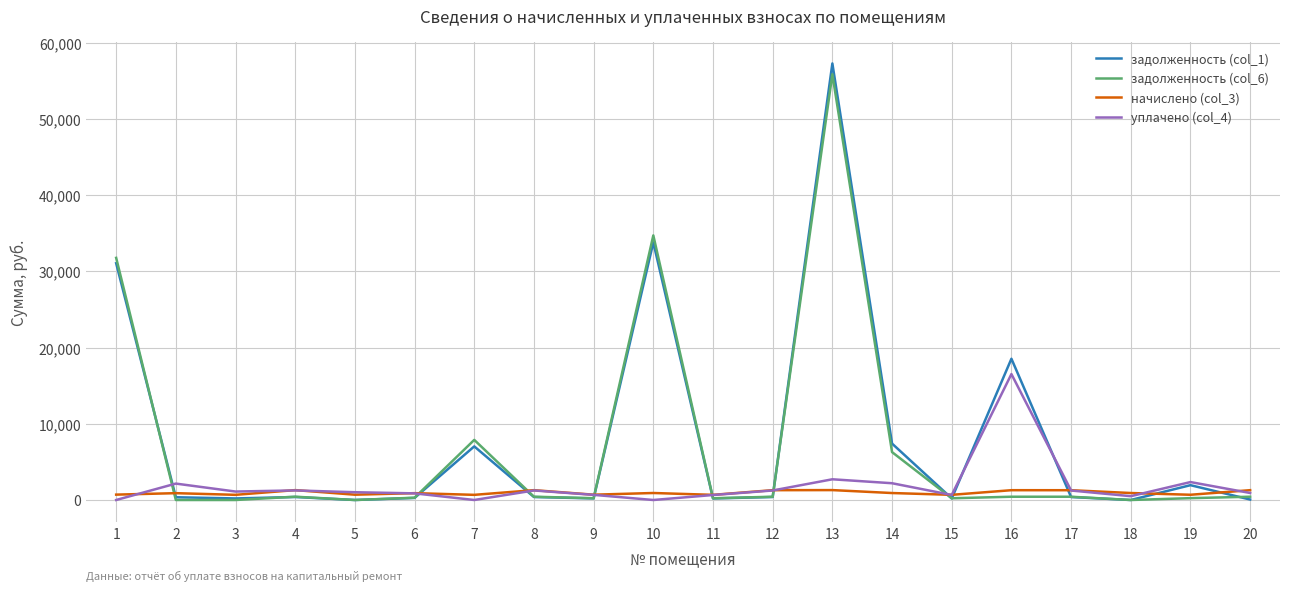

The value of уплачено (col_4) at 10 is 0.0. True or false?

True